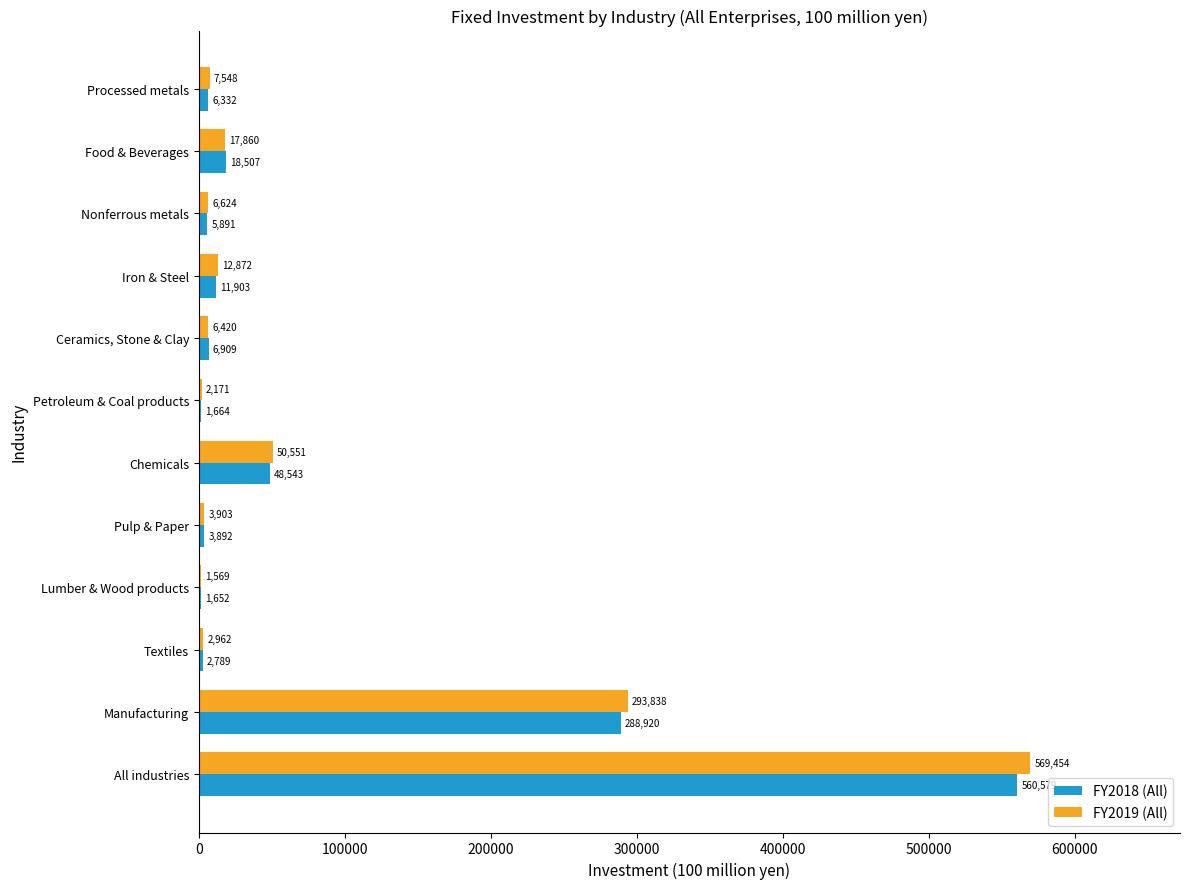

Between Nonferrous metals and Food & Beverages, which series saw the biggest shift?

FY2018 (All)